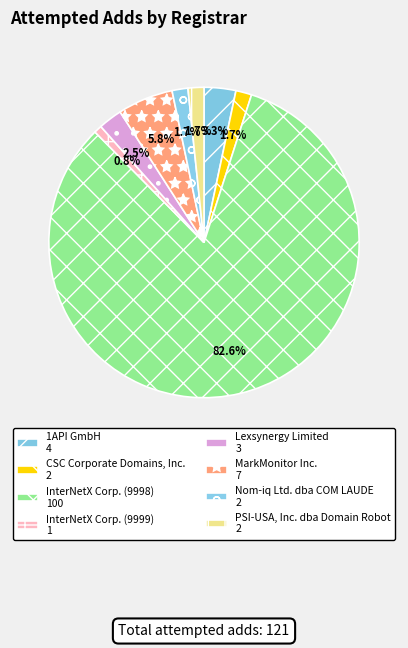

What is the change in value from 1API GmbH to CSC Corporate Domains, Inc.?

-2